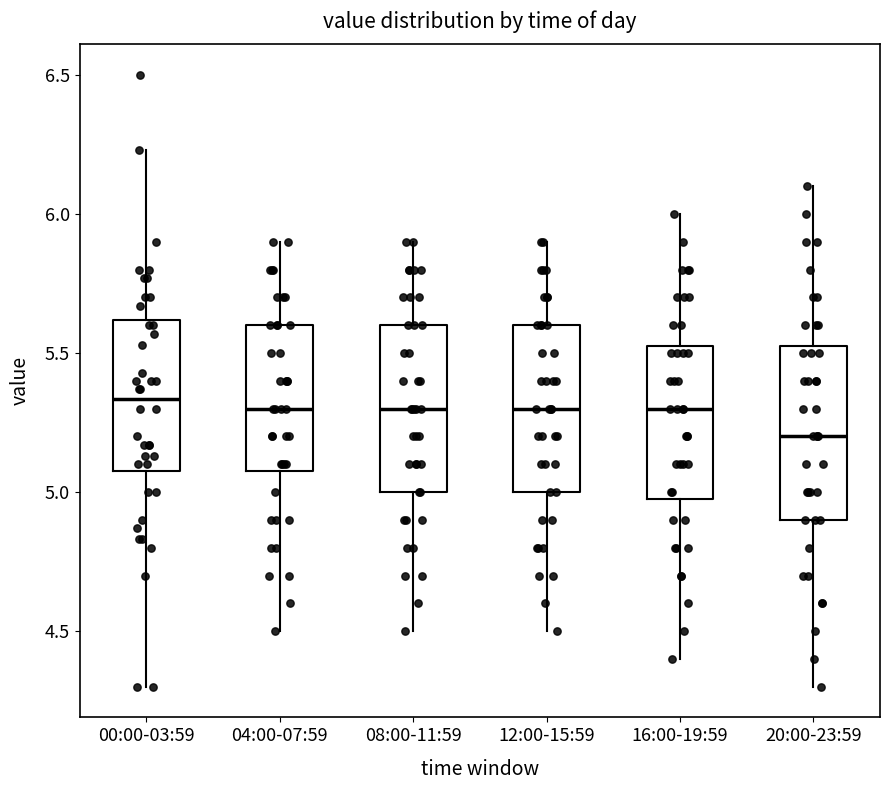

Reading left to right, transcribe this box plot: for each box, give where its median line is, the range the box spans, and where its two whiskers end, as read against the y-axis. The values are not printed on the chart, so give them approximately, as read against the axis.

00:00-03:59: median 5.35, box 5.10 to 5.60, whiskers 4.30 to 6.25
04:00-07:59: median 5.30, box 5.10 to 5.60, whiskers 4.50 to 5.90
08:00-11:59: median 5.30, box 5.00 to 5.60, whiskers 4.50 to 5.90
12:00-15:59: median 5.30, box 5.00 to 5.60, whiskers 4.50 to 5.90
16:00-19:59: median 5.30, box 5.00 to 5.55, whiskers 4.40 to 6.00
20:00-23:59: median 5.20, box 4.90 to 5.55, whiskers 4.30 to 6.10